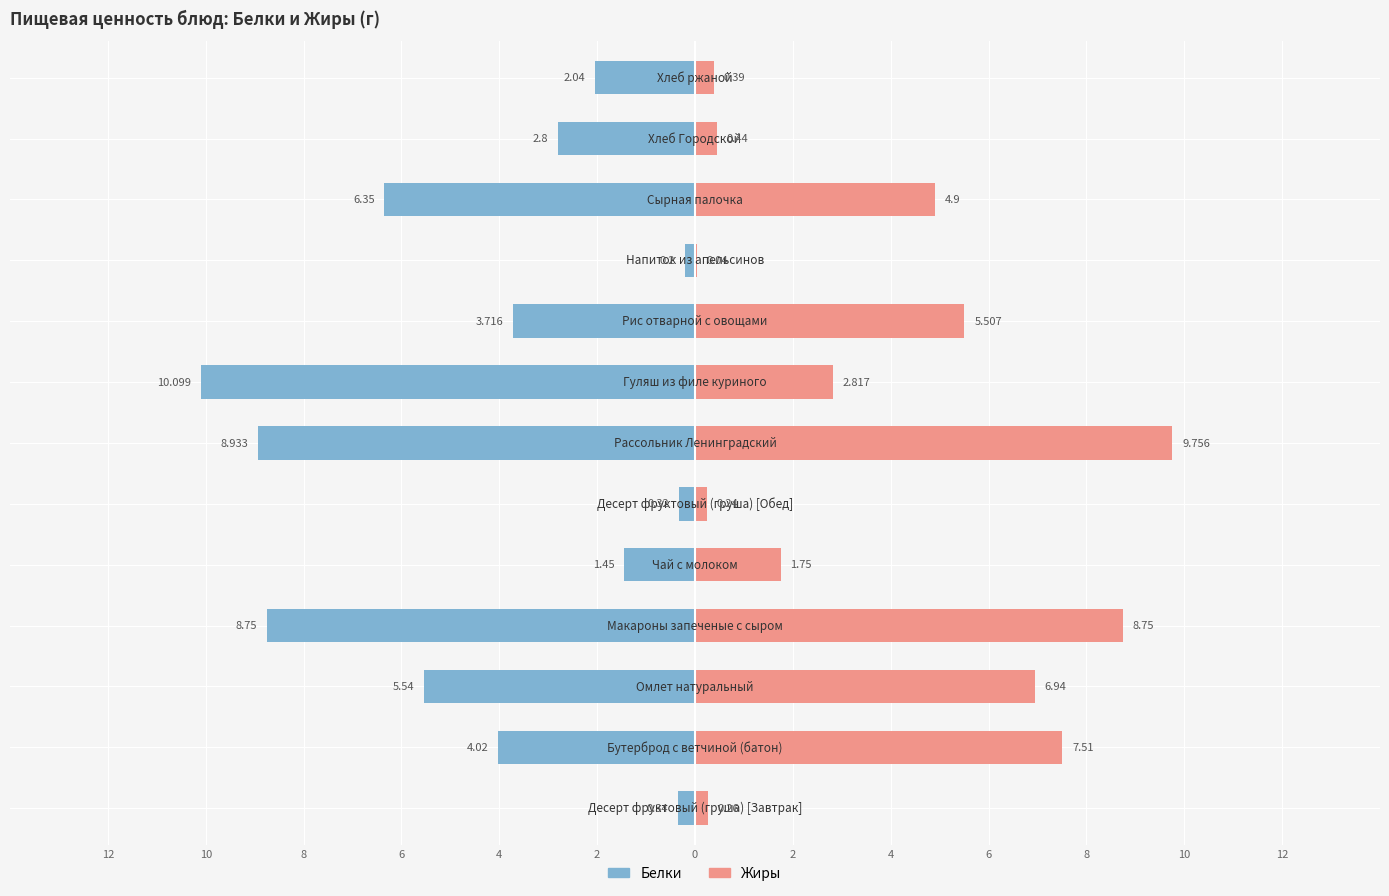

What is the difference between the highest and lowest values at 10?

11.5